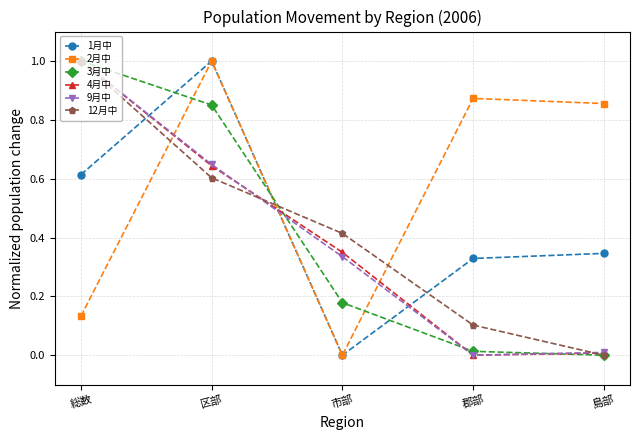

Which series ends up on top after the final intersection of 12月中 and 2月中?

2月中